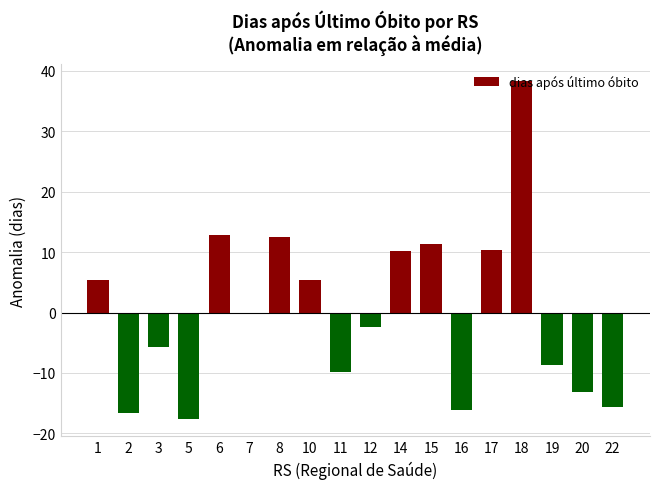

What is the change in value from 6 to 17?

-2.5